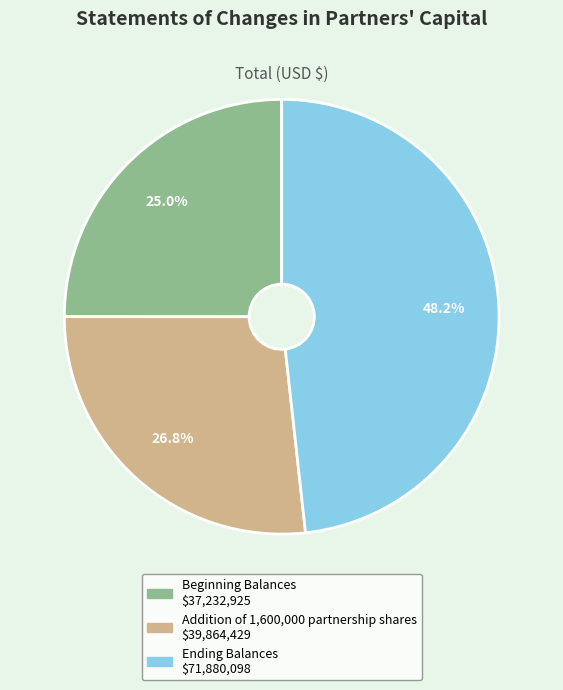

Is there a majority slice in this chart?

No